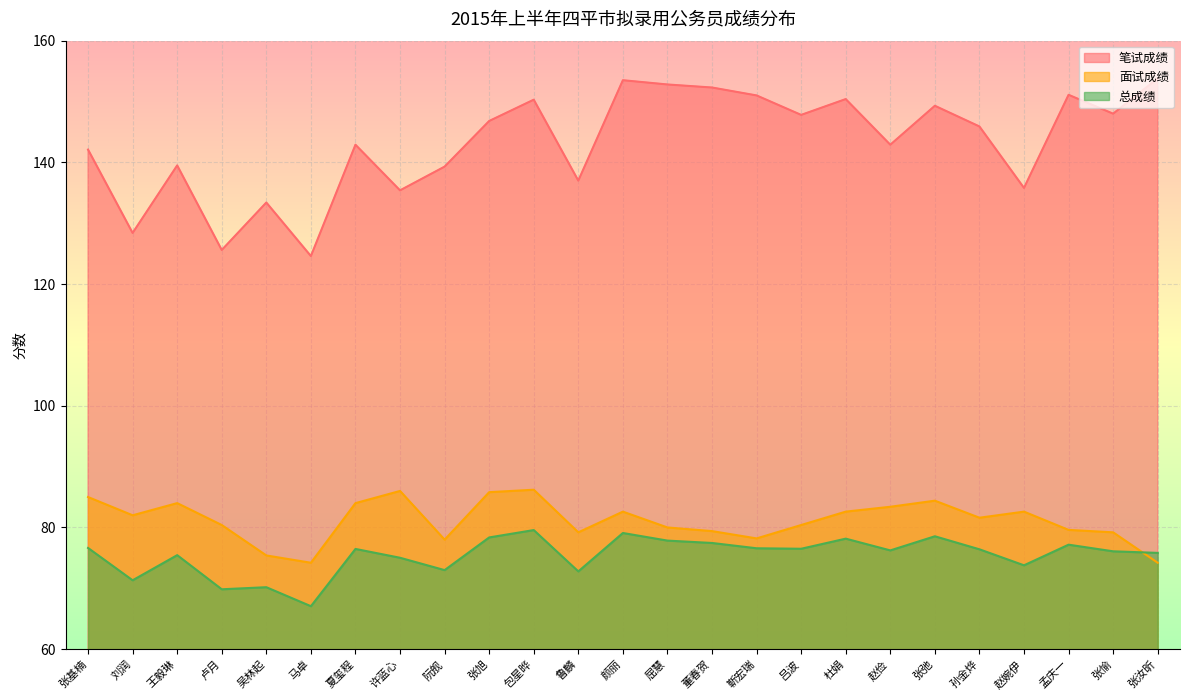

Reading left to right, extract all data points from this chart.

笔试成绩: 142.1	128.4	139.5	125.6	133.4	124.6	142.9	135.4	139.3	146.8	150.3	137.0	153.5	152.8	152.3	151.0	147.8	150.4	142.9	149.3	145.9	135.8	151.1	148.0	153.8
面试成绩: 85.0	82.0	84.0	80.4	75.4	74.2	84.0	86.0	78.0	85.8	86.2	79.2	82.6	80.0	79.4	78.2	80.4	82.6	83.4	84.4	81.6	82.6	79.6	79.2	74.2
总成绩: 76.6	71.3	75.5	69.8	70.2	67.1	76.5	75.0	73.0	78.4	79.6	72.8	79.1	77.8	77.5	76.6	76.5	78.2	76.2	78.5	76.4	73.8	77.2	76.1	75.8